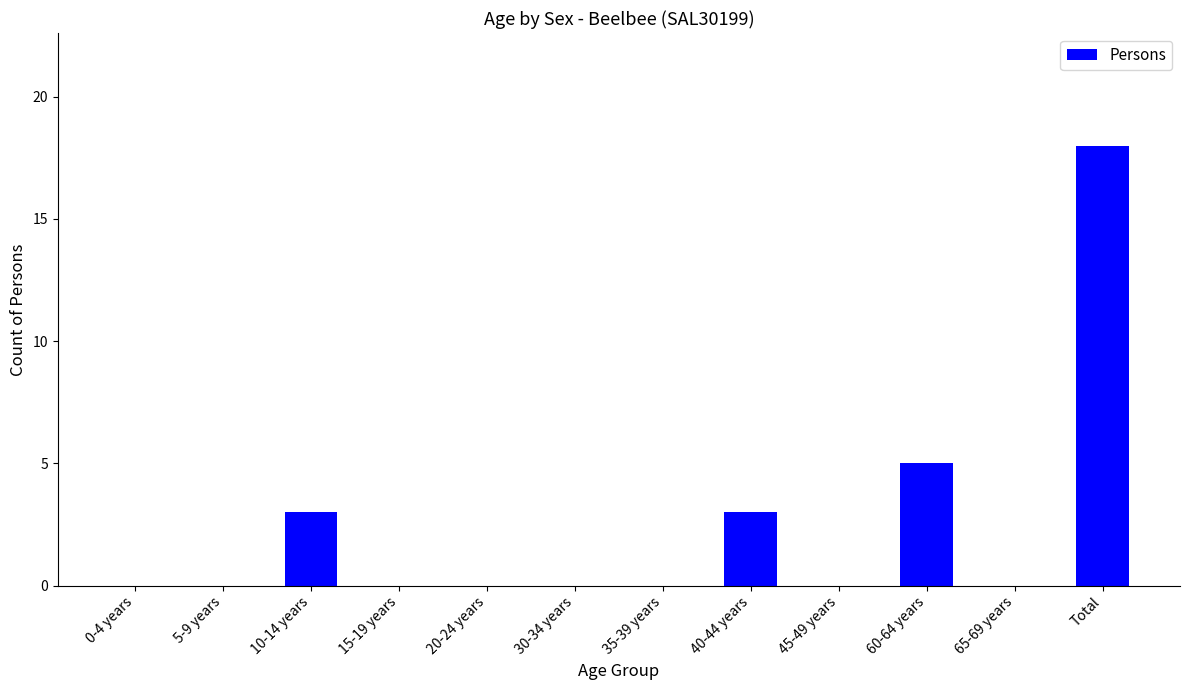

What is the sum of all values?

29